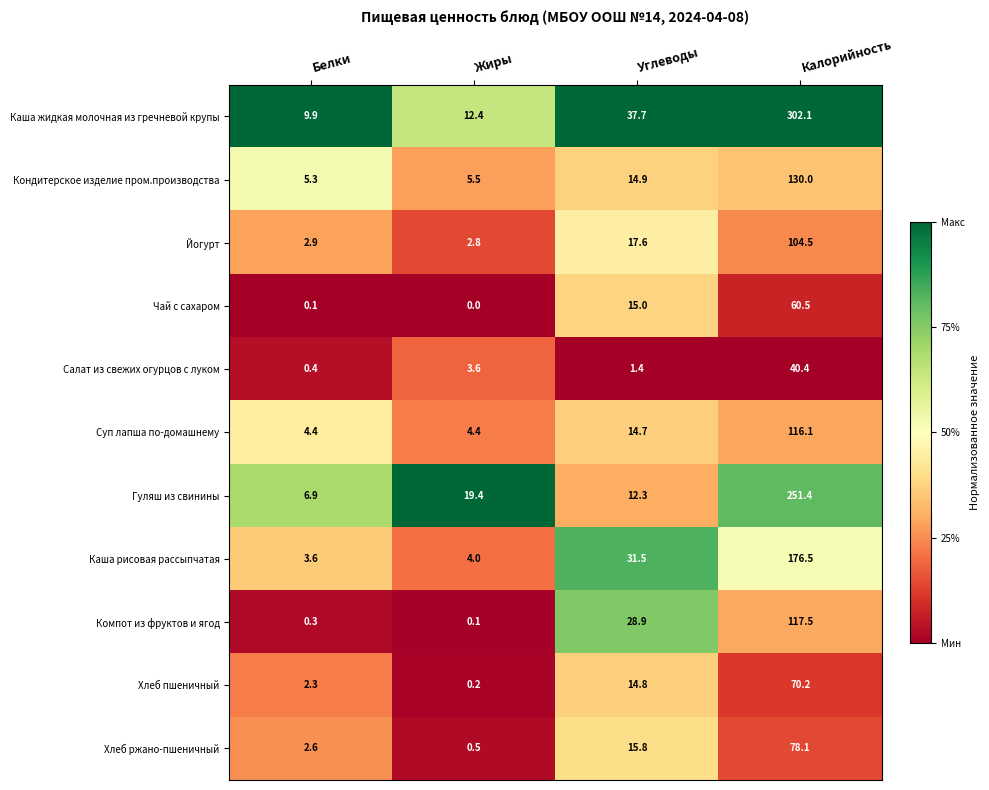

At which category is the sum across all series the highest?

Калорийность